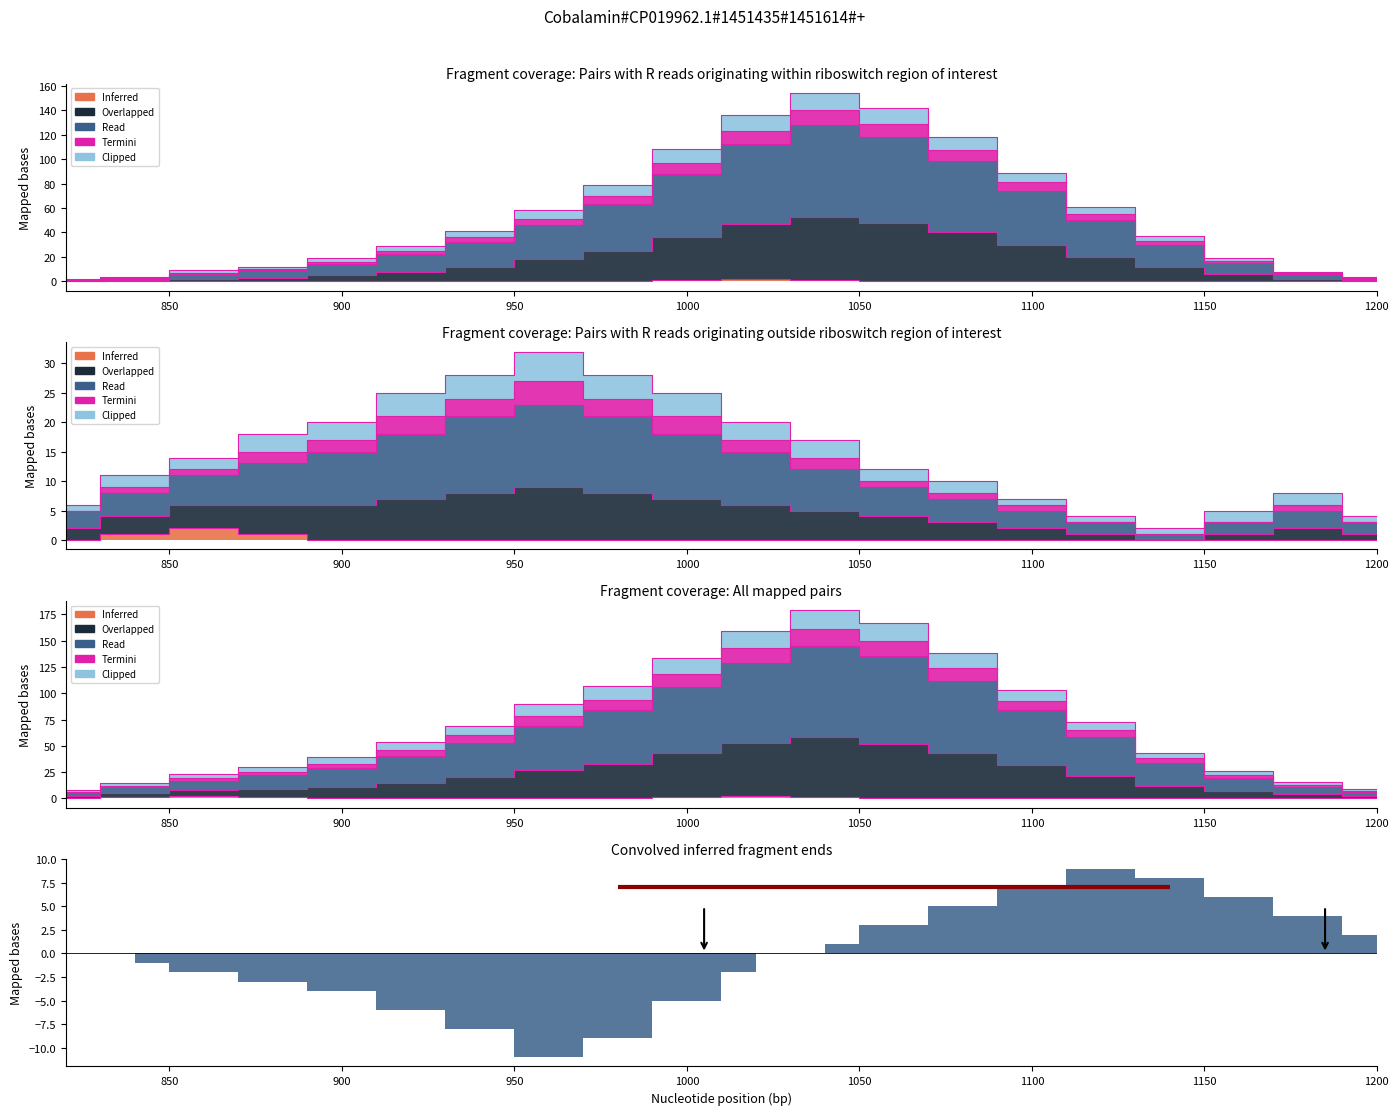

Rank the categories by Read value from highest to lowest.

12, 13, 11, 14, 10, 15, 9, 16, 8, 7, 17, 6, 18, 5, 4, 3, 19, 2, 20, 1